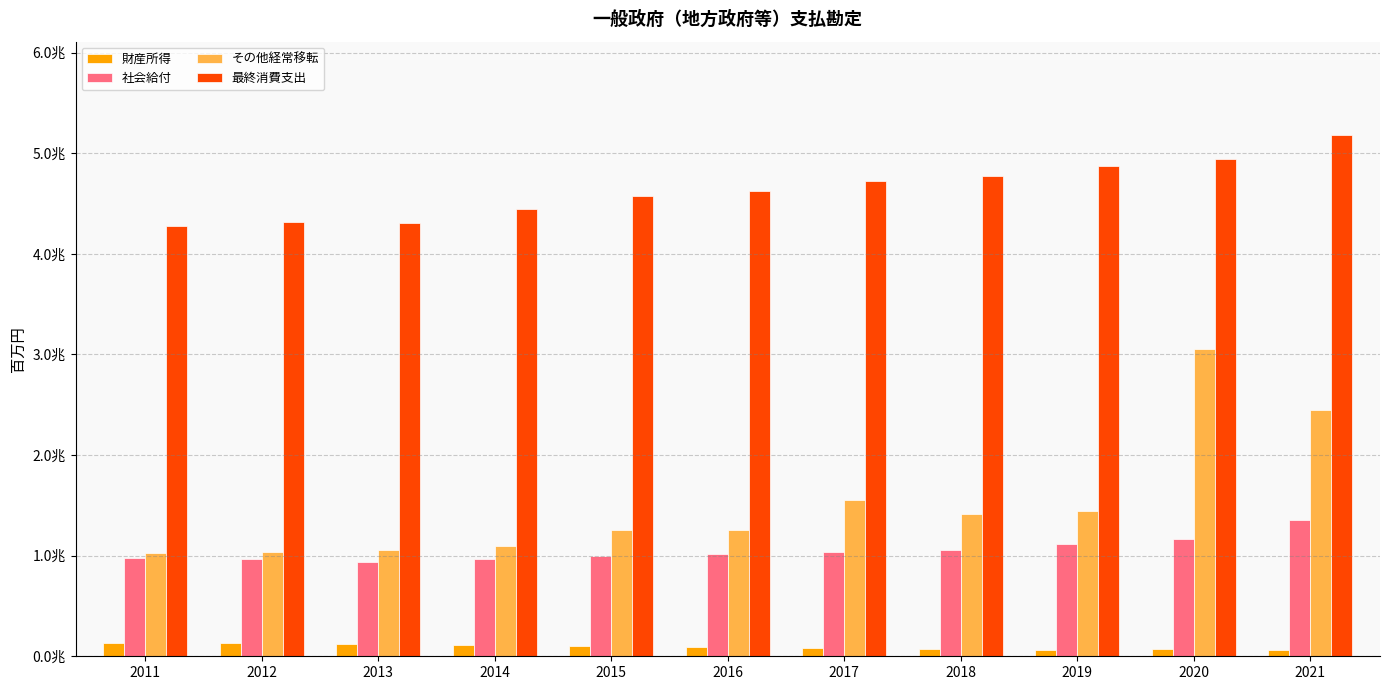

At which category is the sum across all series the highest?

2020